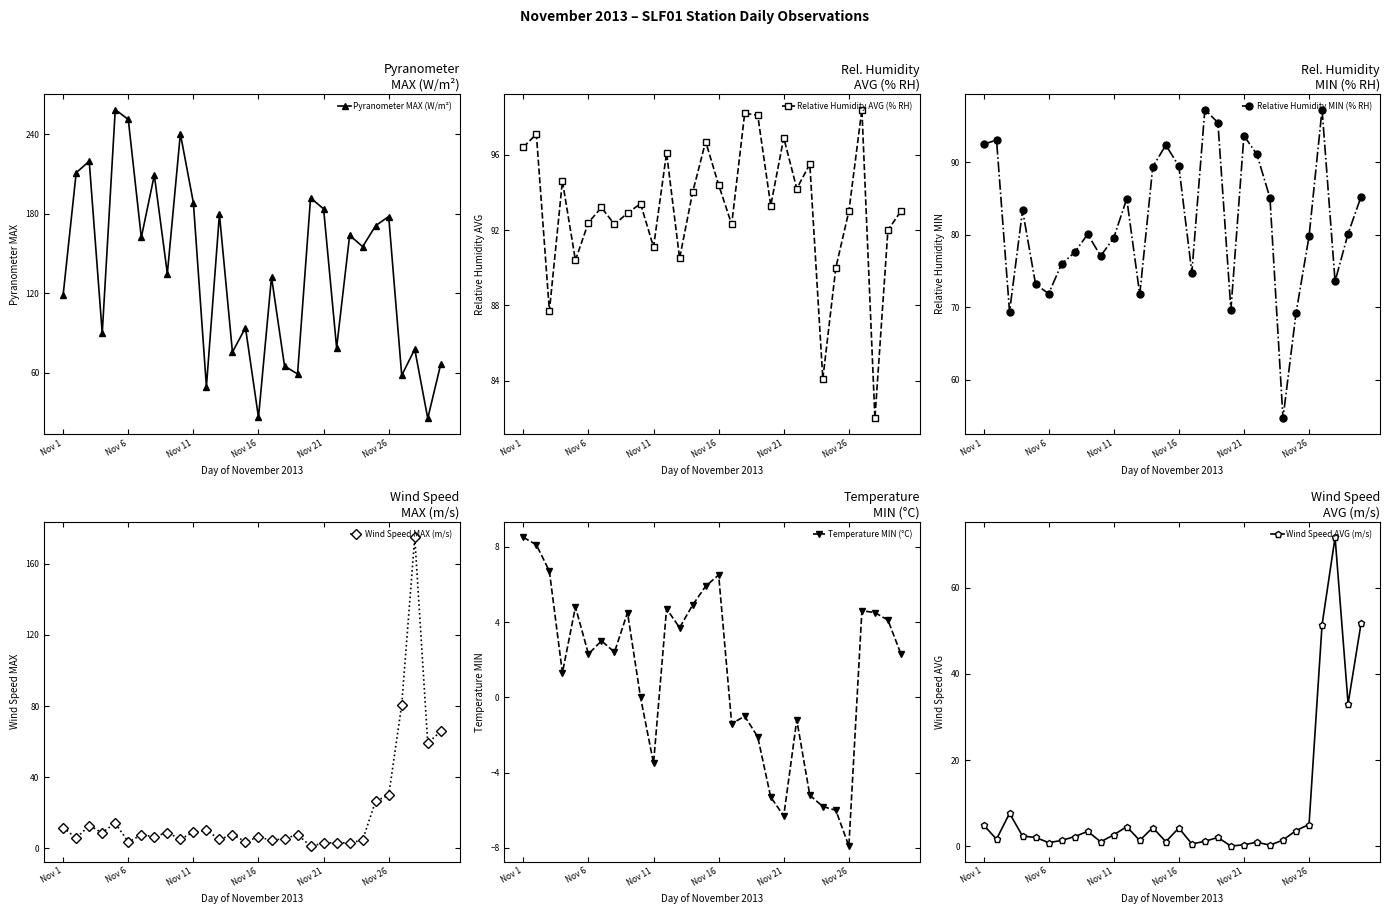

How many interior local peaks does the Pyranometer MAX (W/m²) series have?

11